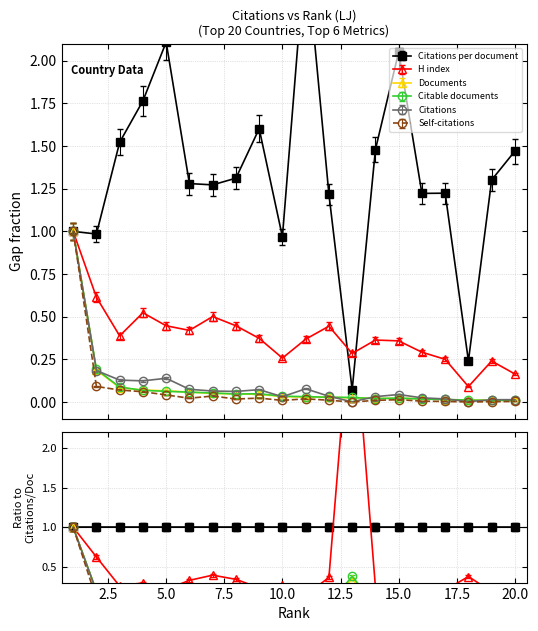

The value of Documents at 4 is 0.1. True or false?

True